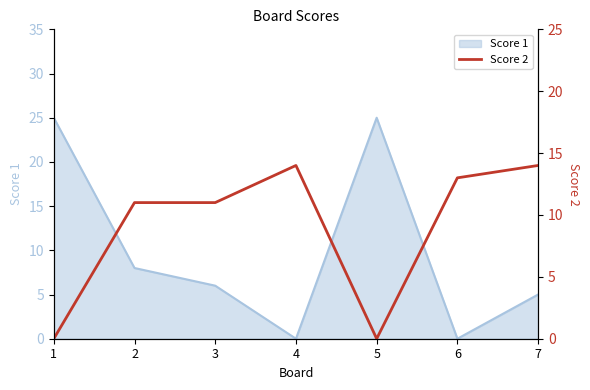

True or false: the data has more than 2 interior local peaks.

False